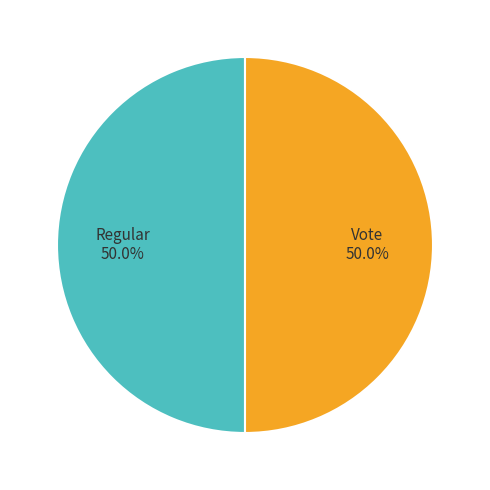

Approximately how many times larger is the value at Vote compared to Regular?

1.0